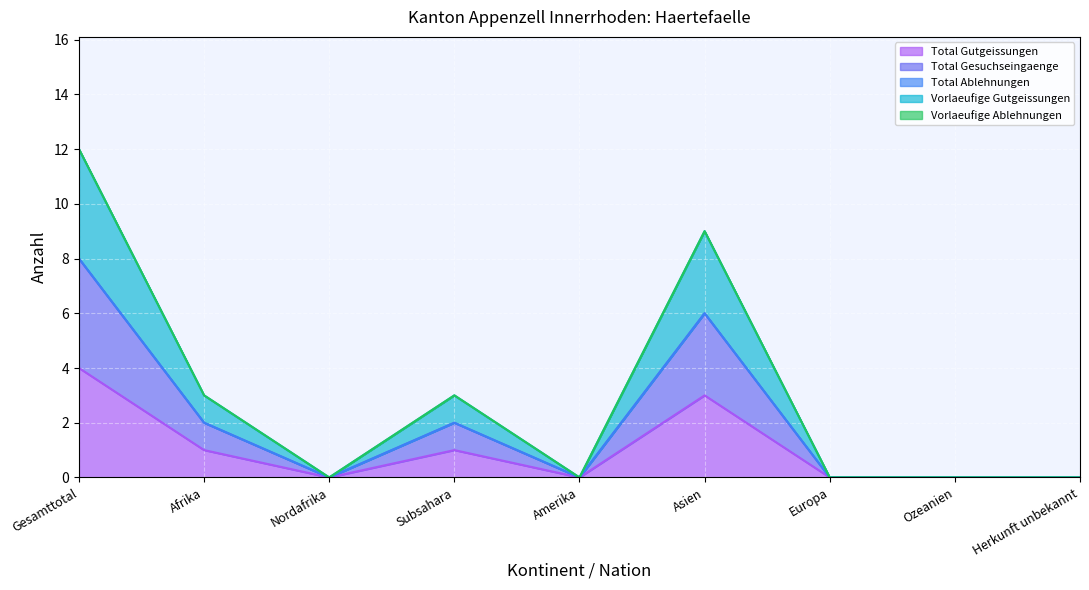

True or false: Total Gutgeissungen and Vorlaeufige Gutgeissungen intersect in this chart.

False